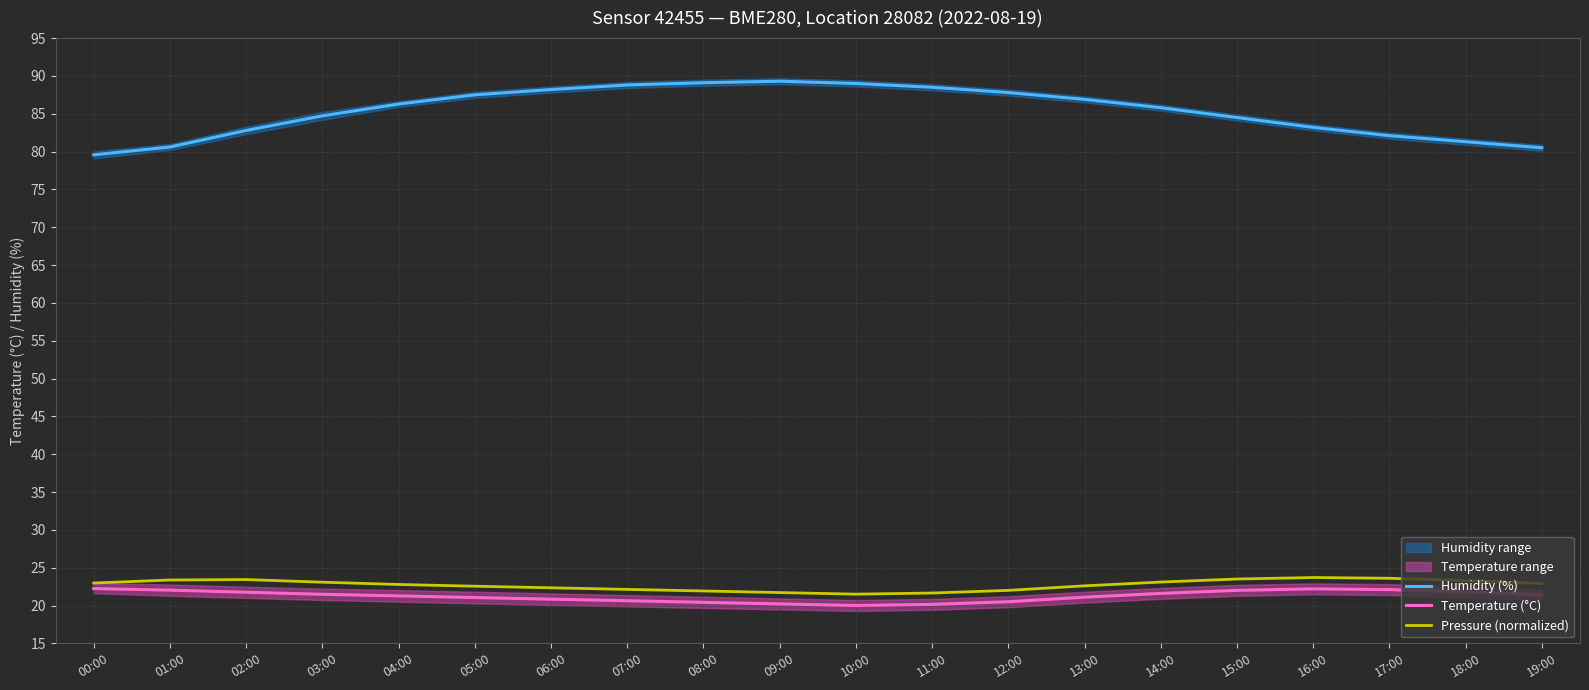

How many distinct data groups are displayed?

3